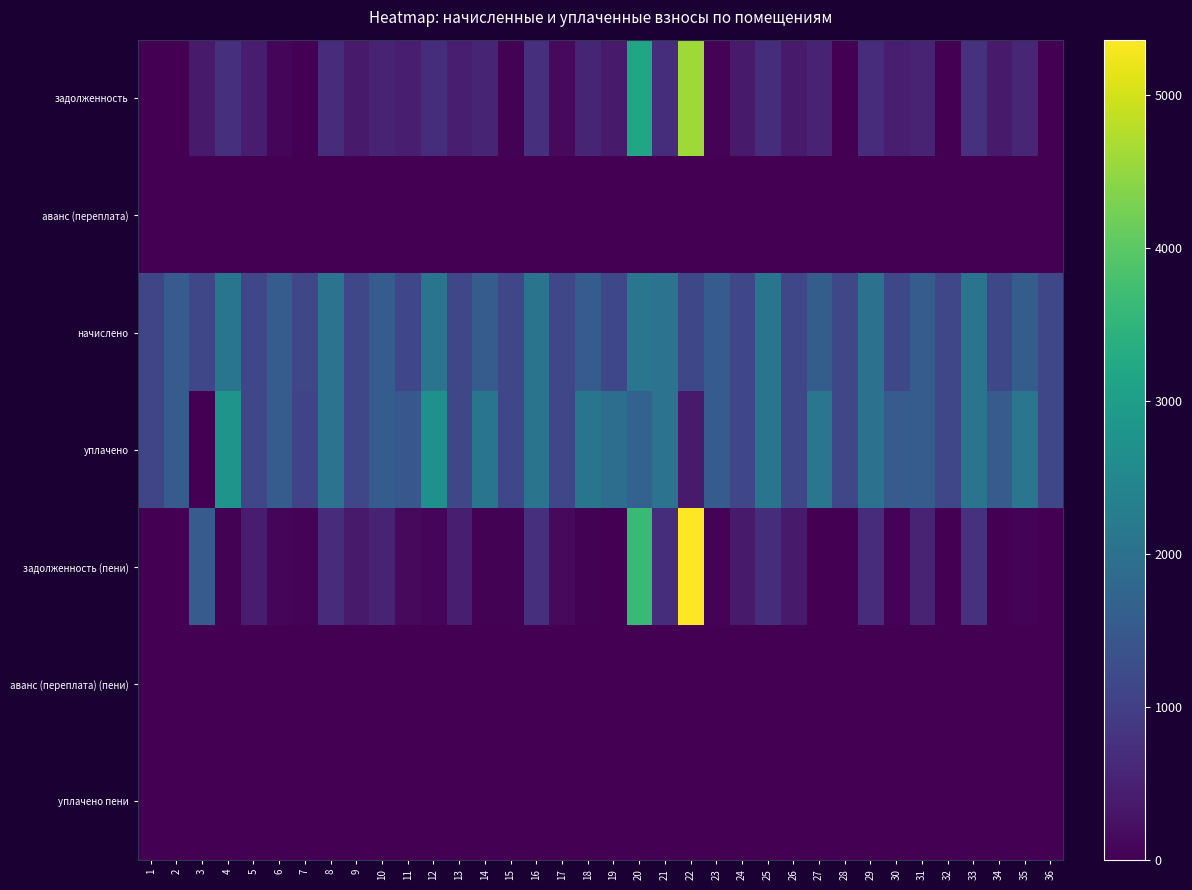

Which series has the largest range (max minus min)?

задолженность (пени)